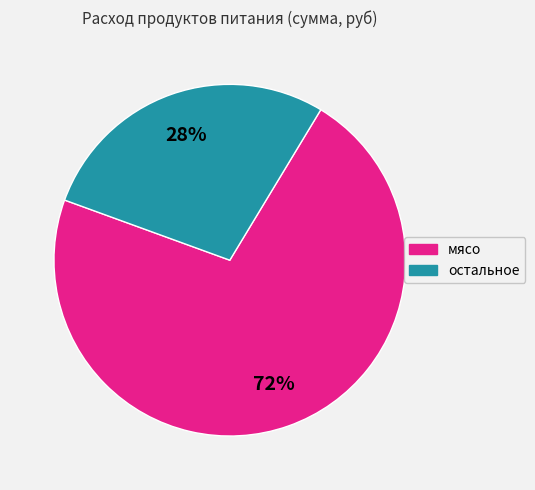

To the nearest percent, what is the difference between the largest and smallest slice percentages?

44%